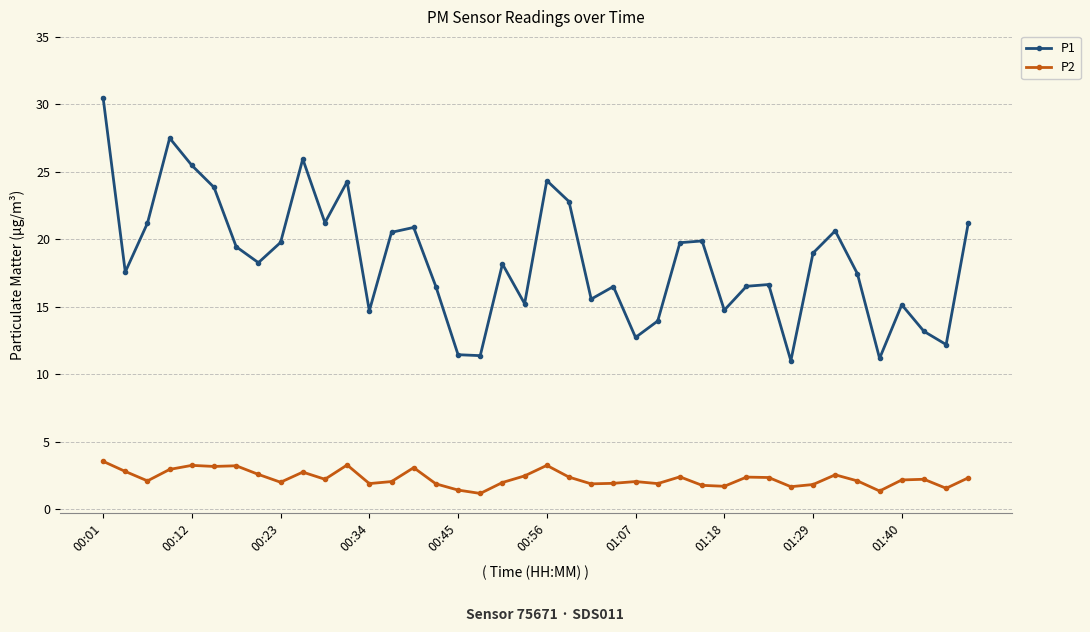

True or false: P1 and P2 intersect in this chart.

False